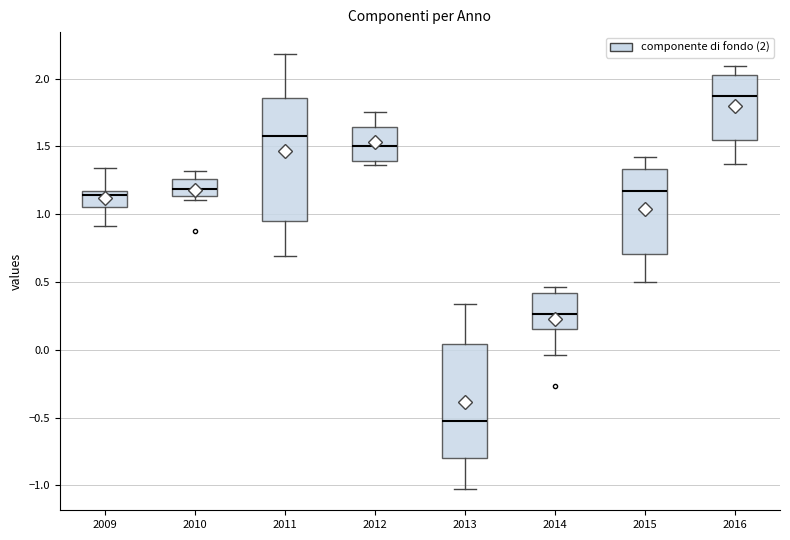

Reading left to right, transcribe this box plot: for each box, give where its median line is, the range the box spans, and where its two whiskers end, as read against the y-axis. The values are not printed on the chart, so give them approximately, as read against the axis.

2009: median 1.15 (just below the box's upper edge), box 1.05 to 1.15, whiskers 0.90 to 1.35
2010: median 1.20, box 1.15 to 1.25, whiskers 1.10 to 1.30
2011: median 1.60, box 0.95 to 1.85, whiskers 0.70 to 2.20
2012: median 1.50, box 1.40 to 1.65, whiskers 1.35 to 1.75
2013: median -0.55, box -0.80 to 0.05, whiskers -1.00 to 0.35
2014: median 0.25, box 0.15 to 0.40, whiskers -0.05 to 0.45
2015: median 1.15, box 0.70 to 1.35, whiskers 0.50 to 1.40
2016: median 1.85, box 1.55 to 2.05, whiskers 1.35 to 2.10